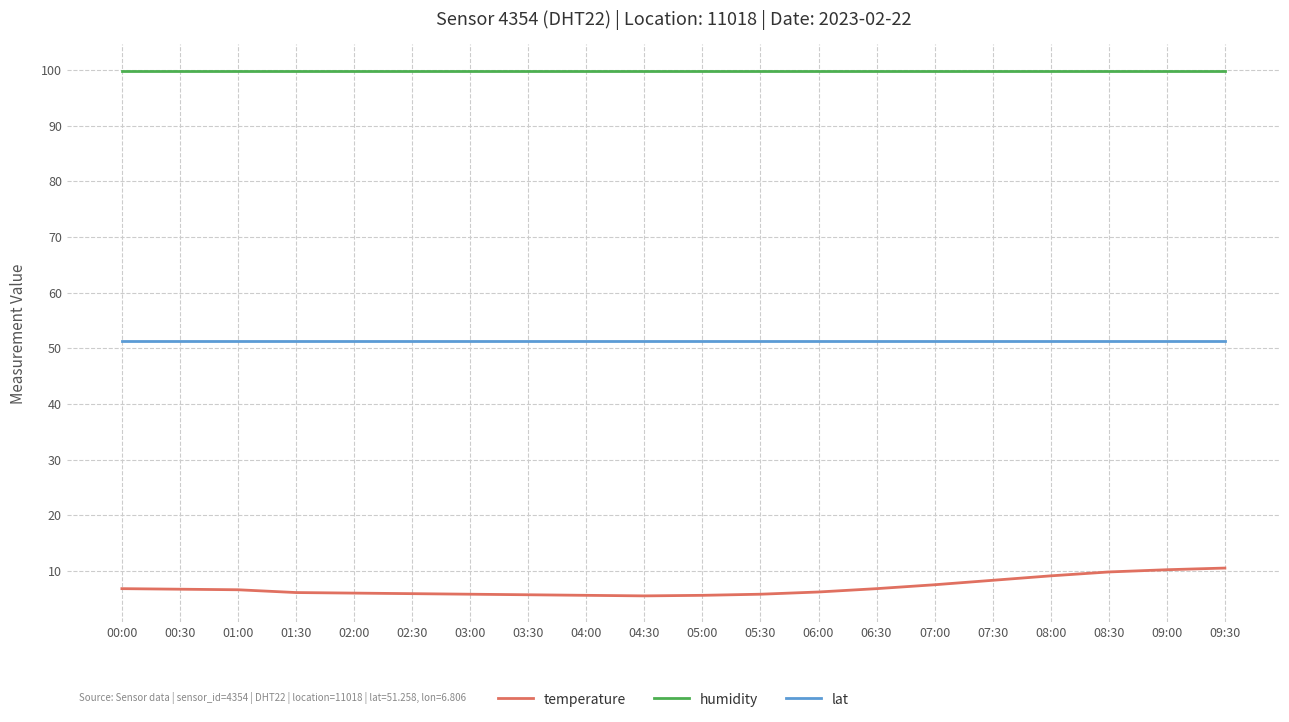

What position from the left is 04:30?

10